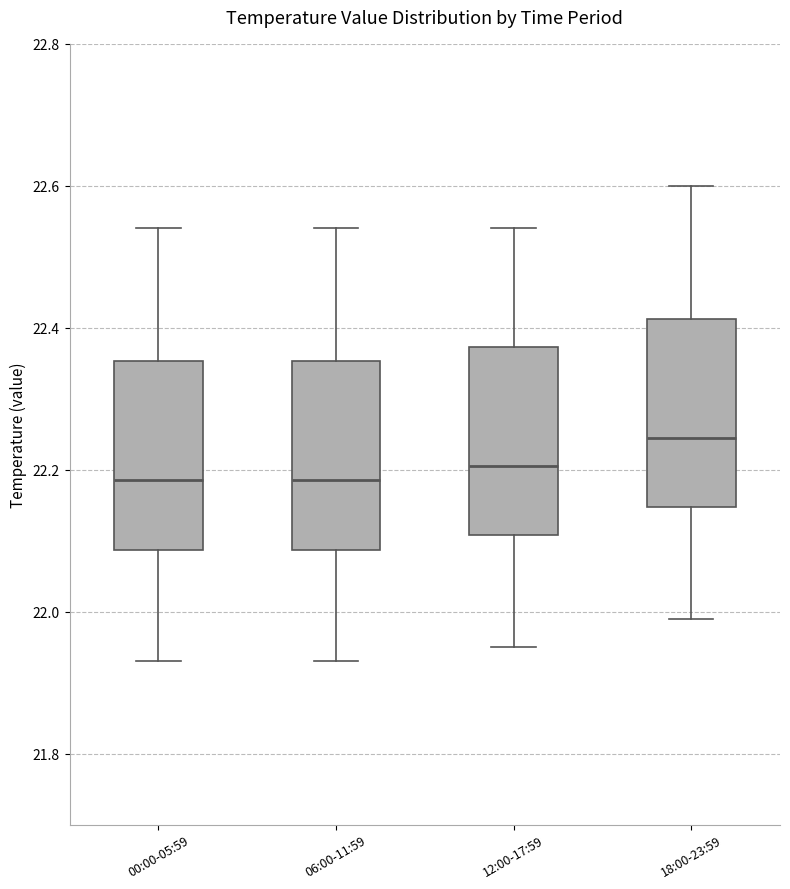

Reading left to right, transcribe this box plot: for each box, give where its median line is, the range the box spans, and where its two whiskers end, as read against the y-axis. The values are not printed on the chart, so give them approximately, as read against the axis.

00:00-05:59: median 22.18, box 22.08 to 22.36, whiskers 21.94 to 22.54
06:00-11:59: median 22.18, box 22.08 to 22.36, whiskers 21.94 to 22.54
12:00-17:59: median 22.20, box 22.10 to 22.38, whiskers 21.96 to 22.54
18:00-23:59: median 22.24, box 22.14 to 22.42, whiskers 22.00 to 22.60